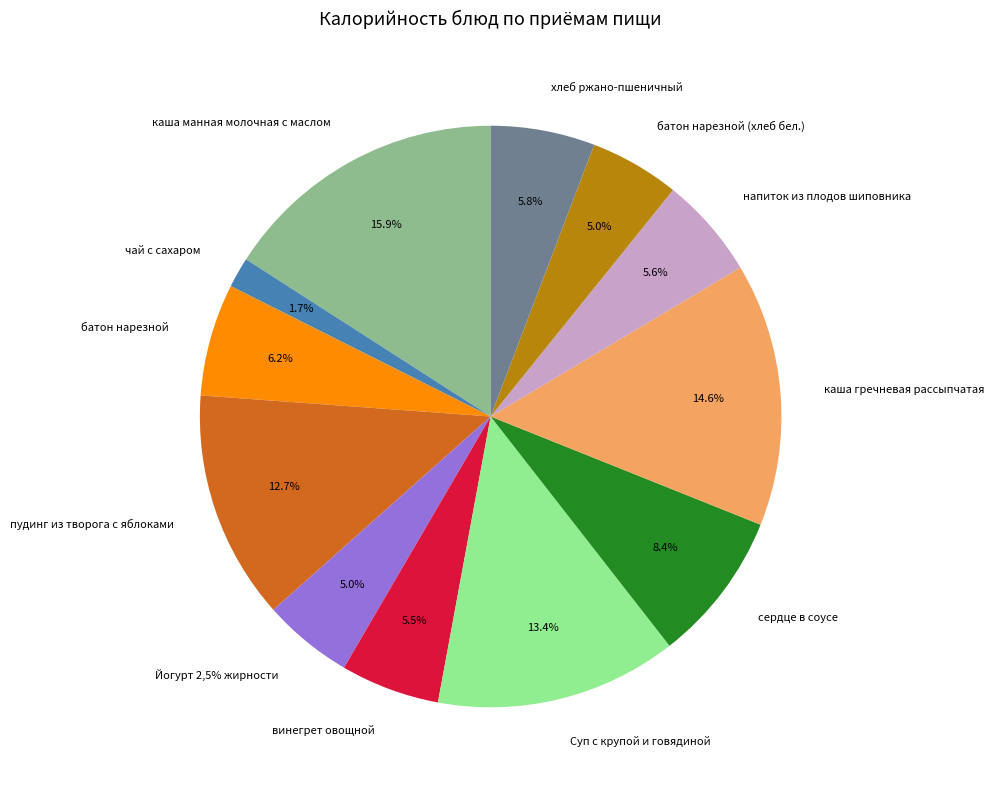

Does каша манная молочная с маслом account for over 50% of the chart?

No